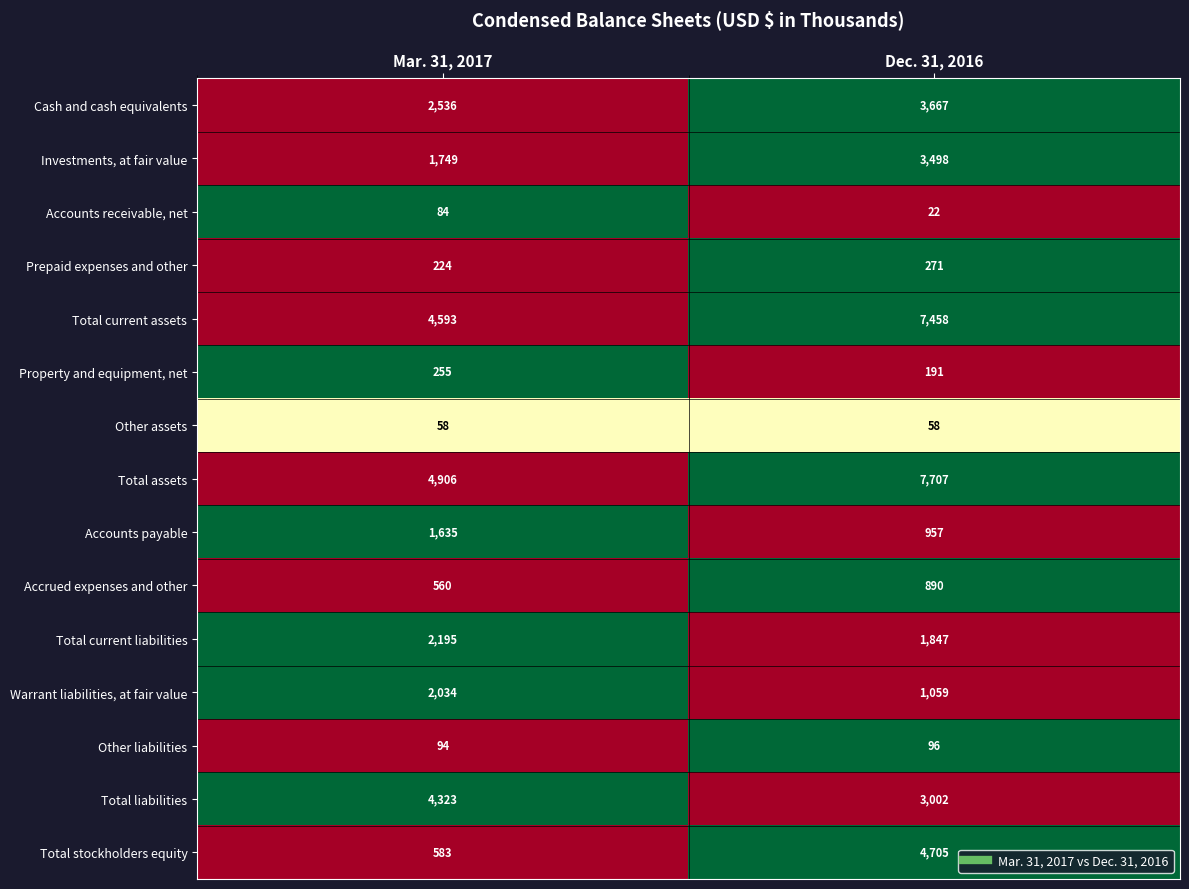

Reading right to left, what are all the values shown in this chart?

Cash and cash equivalents: 3667	2536
Investments, at fair value: 3498	1749
Accounts receivable, net: 22	84
Prepaid expenses and other: 271	224
Total current assets: 7458	4593
Property and equipment, net: 191	255
Other assets: 58	58
Total assets: 7707	4906
Accounts payable: 957	1635
Accrued expenses and other: 890	560
Total current liabilities: 1847	2195
Warrant liabilities, at fair value: 1059	2034
Other liabilities: 96	94
Total liabilities: 3002	4323
Total stockholders equity: 4705	583